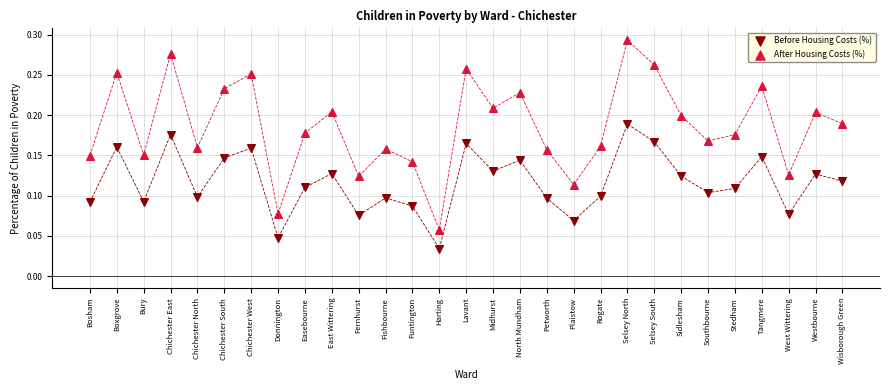

Which series has the largest Y range (max minus min)?

After Housing Costs (%)